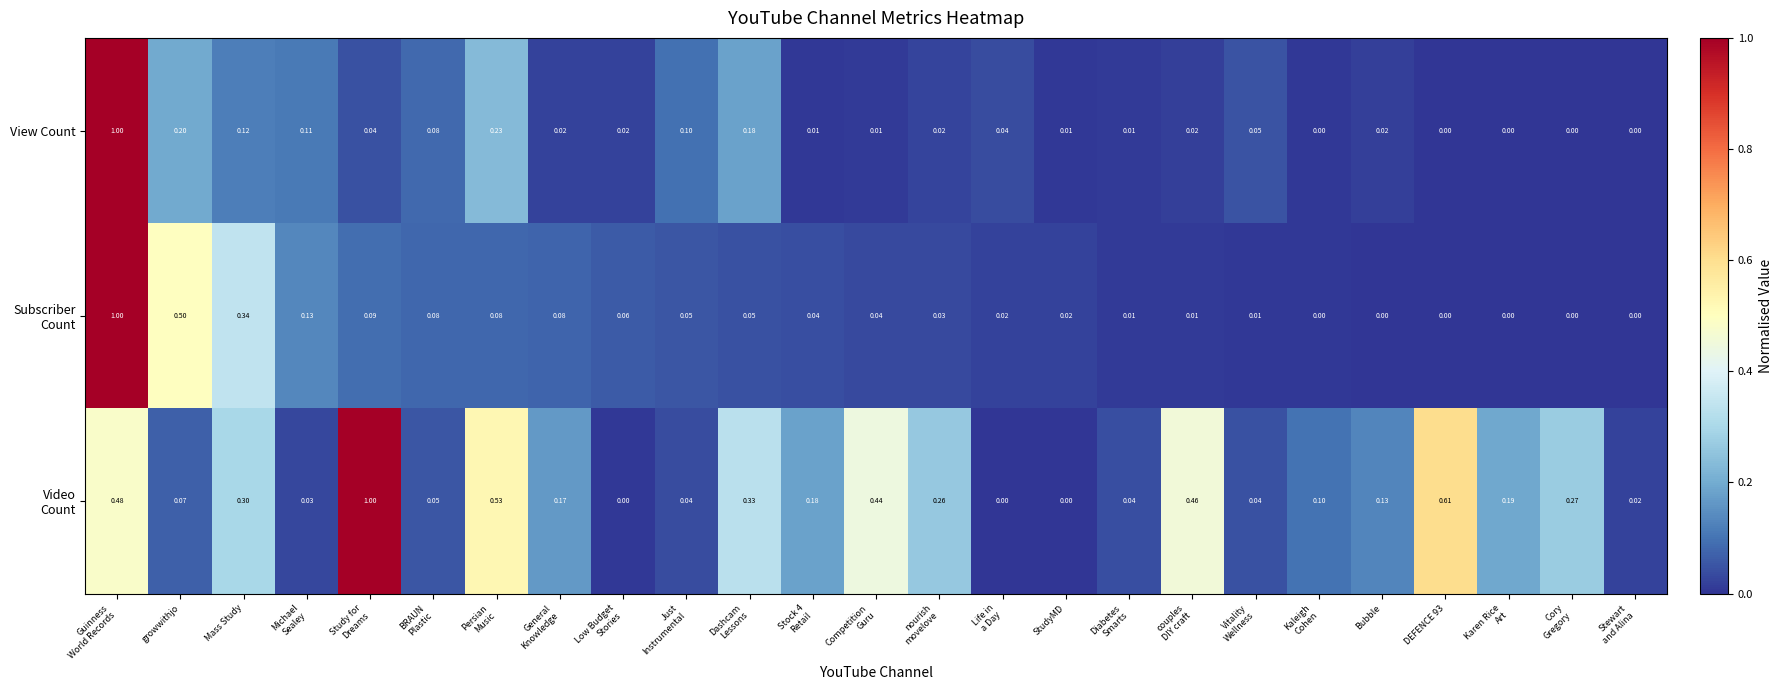

What is the greatest value displayed?

1.0